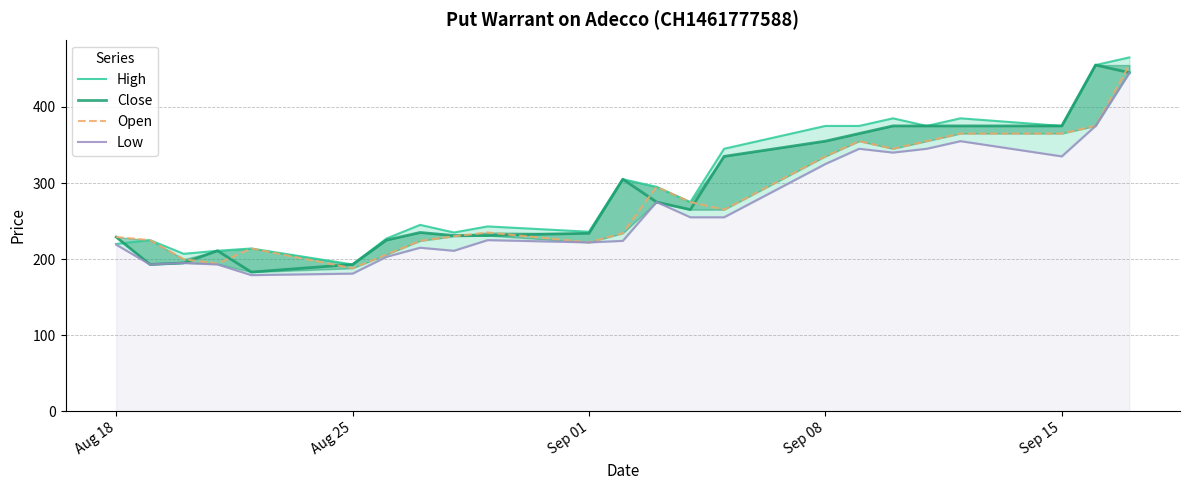

True or false: Open has a value of 205 at 21.

False